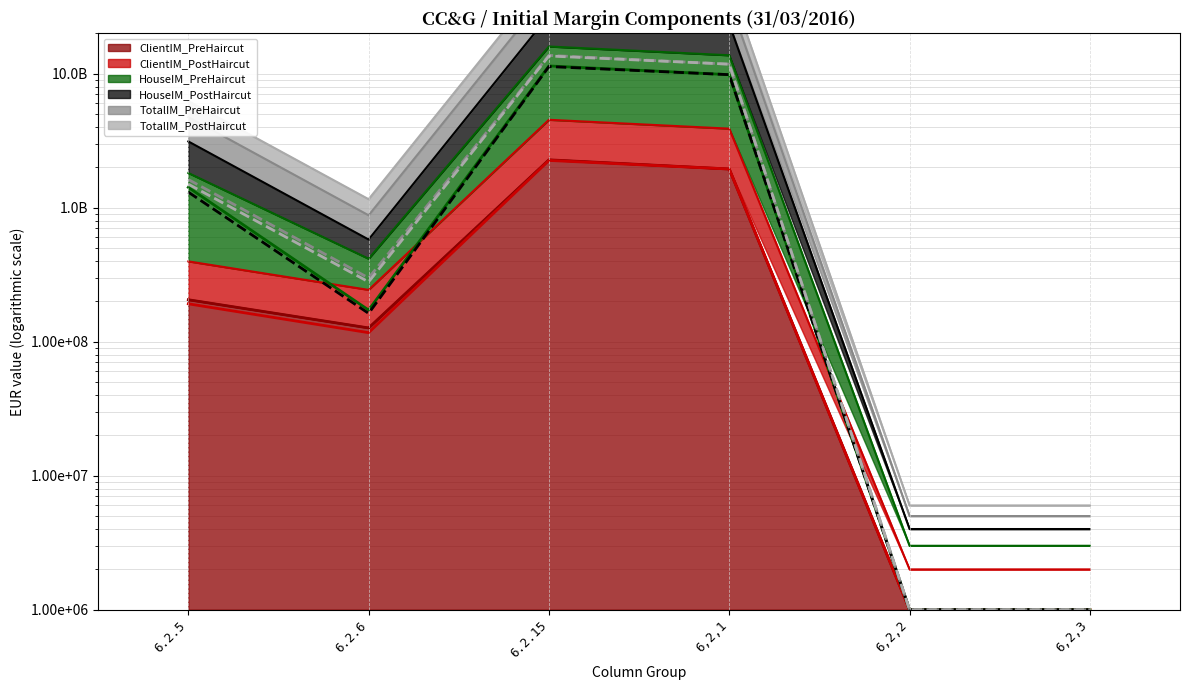

The value of TotalIM_PreHaircut (line) at 6,2,1 is 11774579280.0. True or false?

True